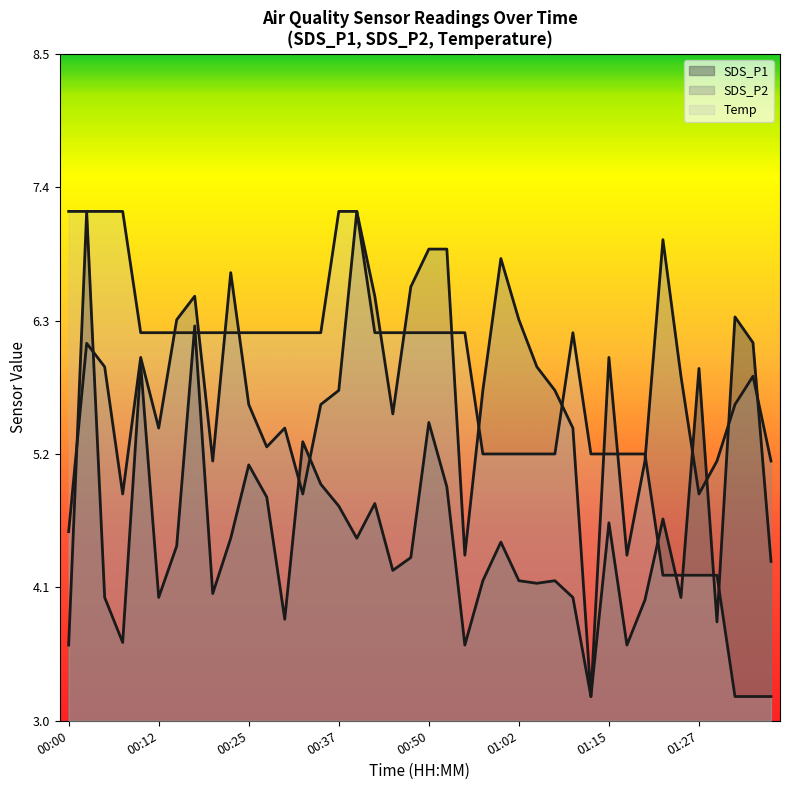

What is the difference between the SDS_P2 values at 01:30 and 01:02?

1.2